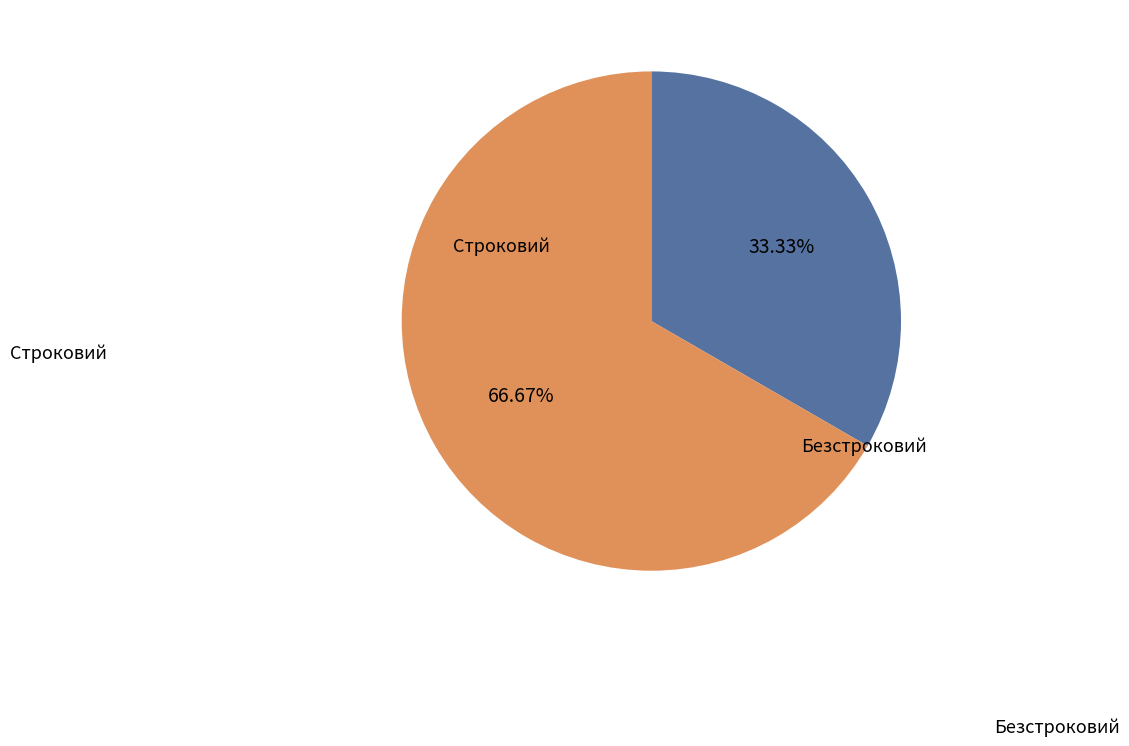

How many slices are in this pie chart?

2